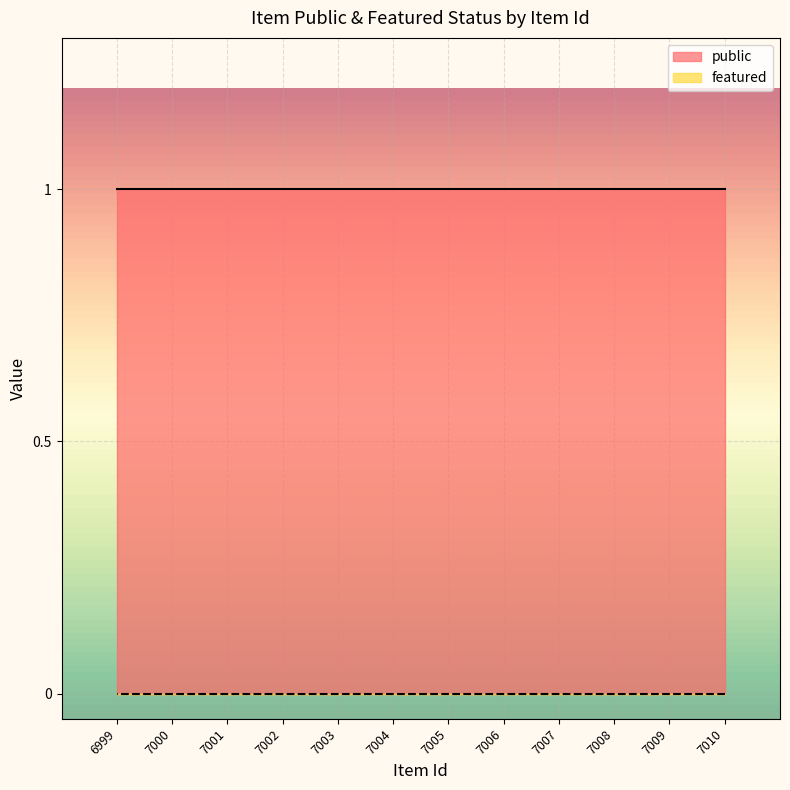

How many lines are shown in the chart?

2